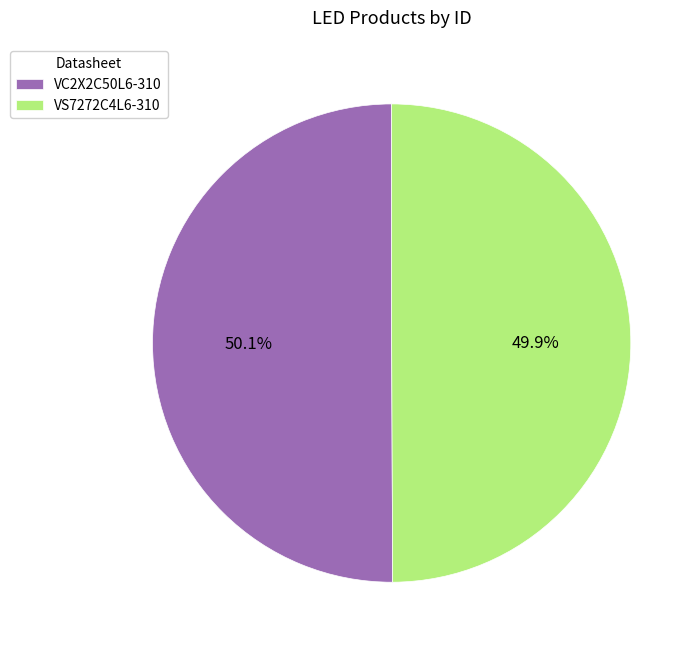

What is the ratio of the value at VC2X2C50L6-310 to the value at VS7272C4L6-310?

1.0